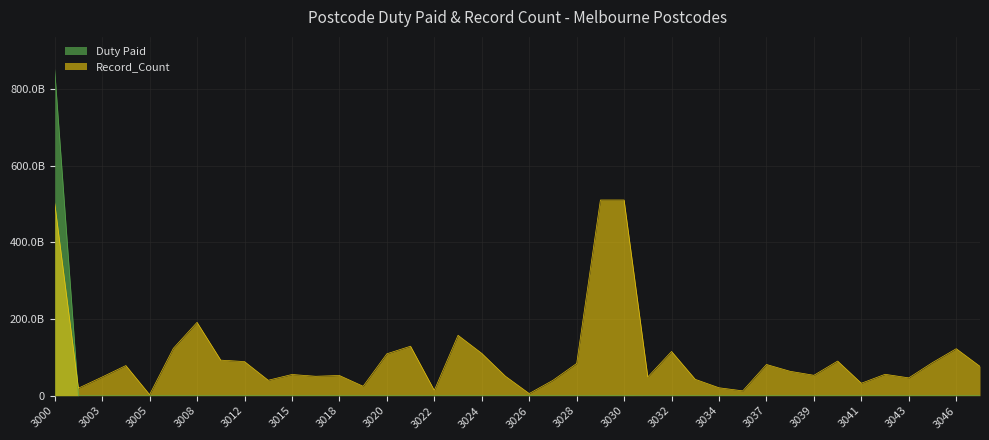

What are all the series names shown in the legend?

Duty Paid, Record_Count